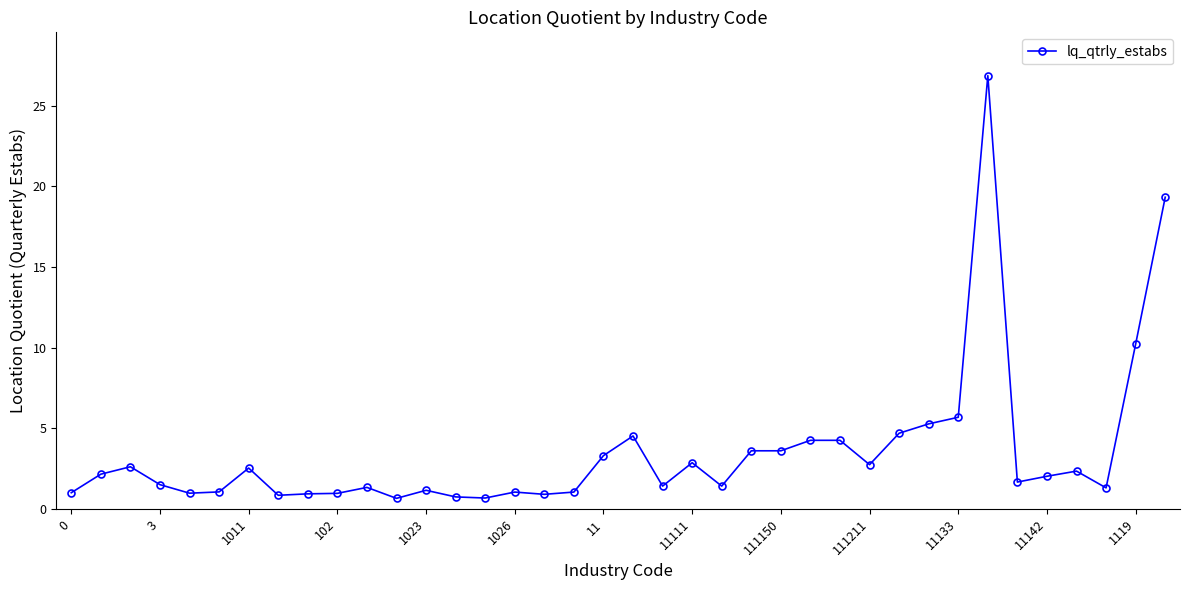

Does the chart display data point markers on the line(s)?

Yes